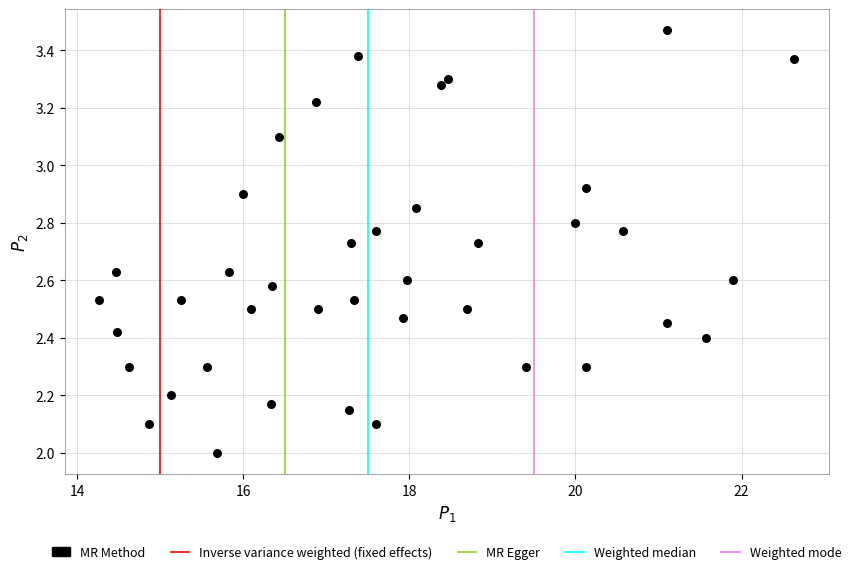

What is the range of Y values (max minus min)?

1.5